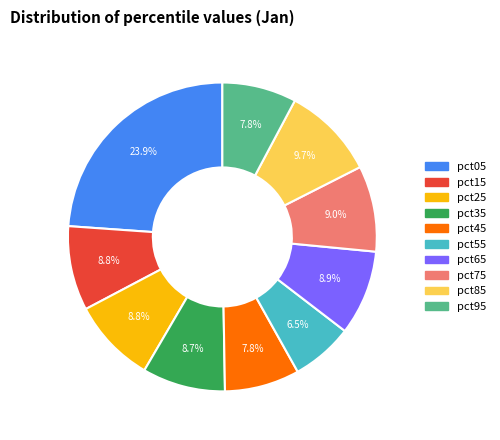

Which has a higher value, pct15 or pct45?

pct15